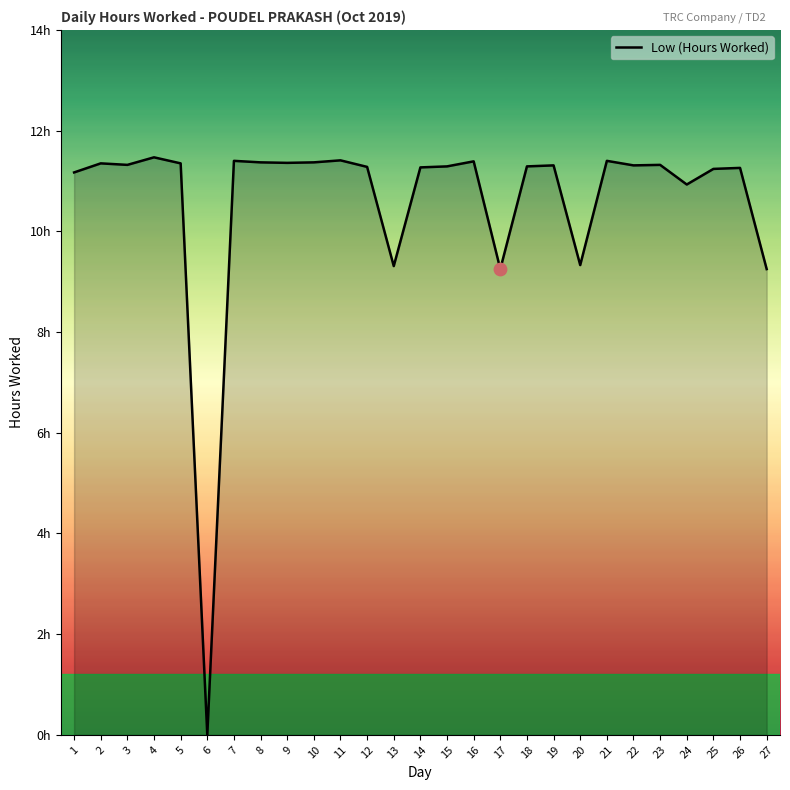

What is the change in value from 18 to 27?

-2.0